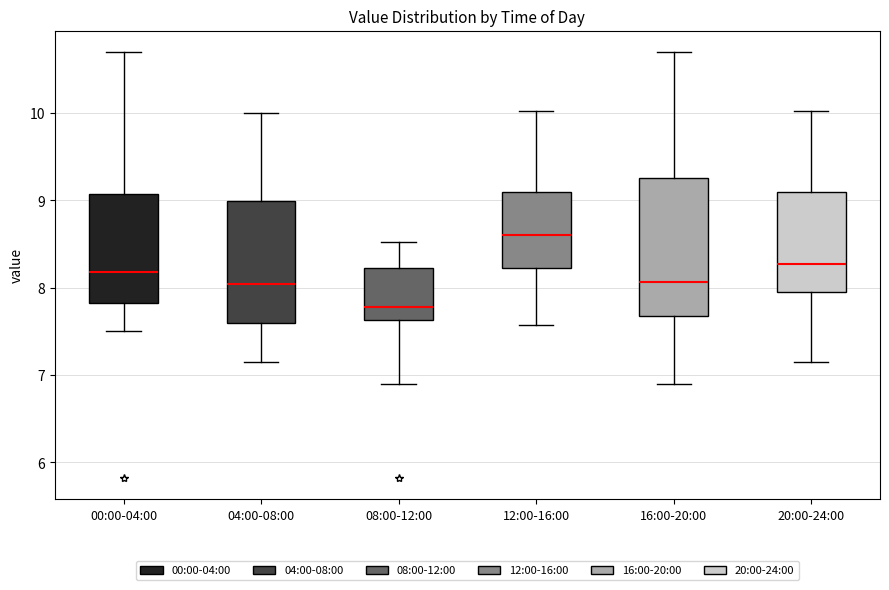

Which box has the highest median line?

12:00-16:00